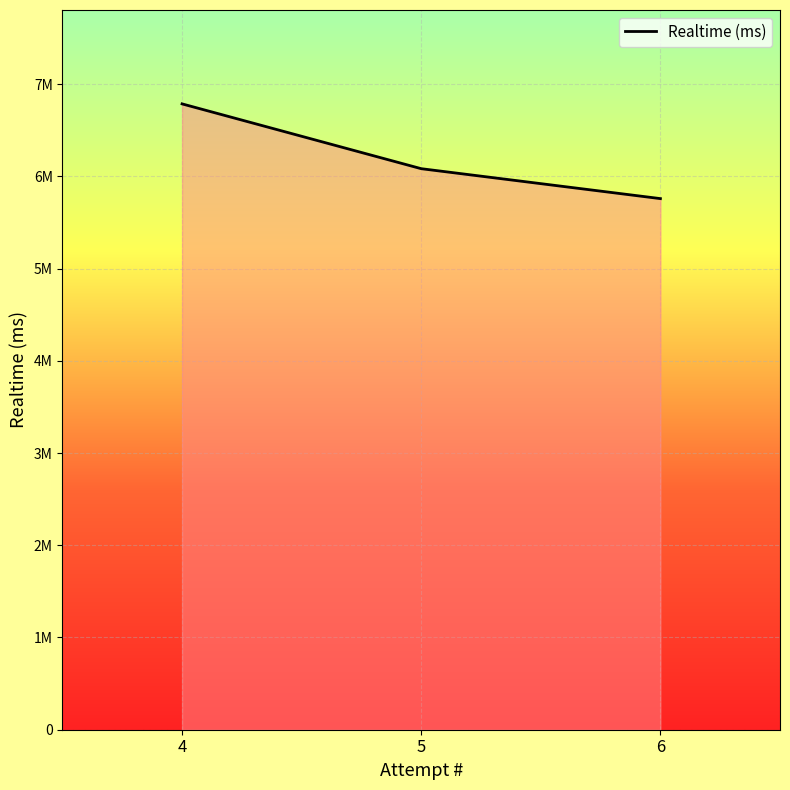

List the labels in order of value, largest first.

4, 5, 6